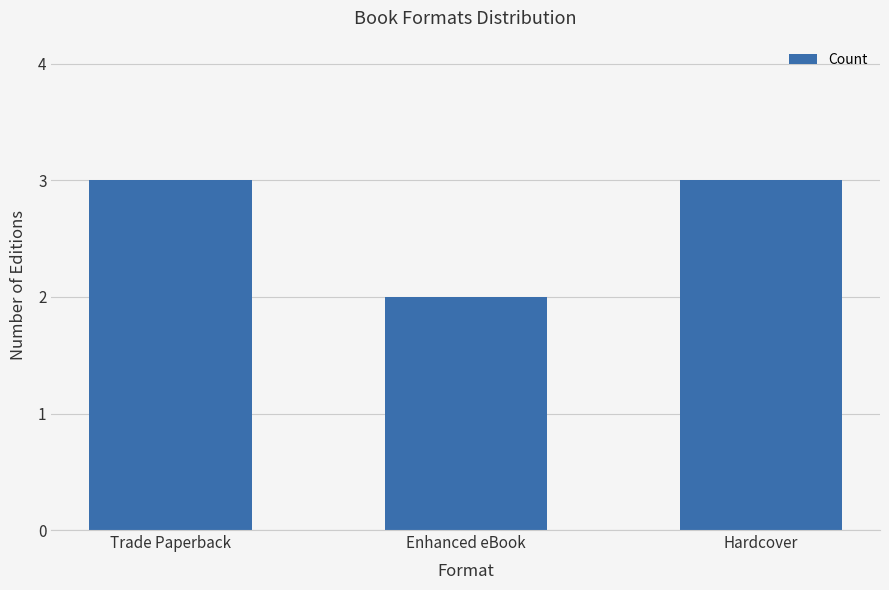

Read the value at Enhanced eBook.

2